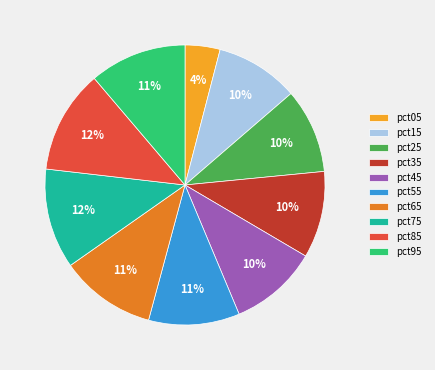

True or false: pct95 accounts for 21% of the total.

False